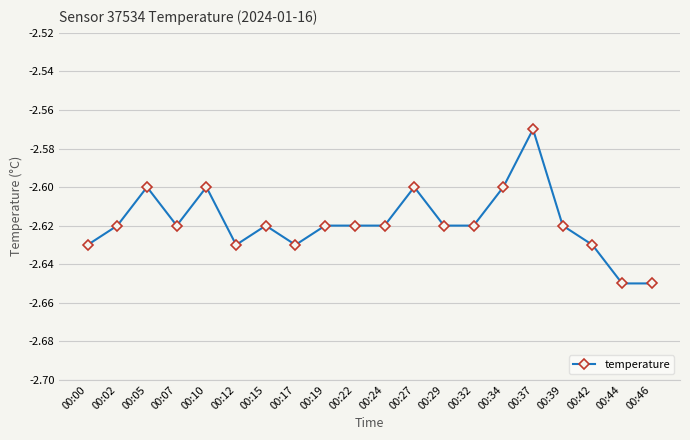

True or false: the data shows -4.3 at 00:17.

False